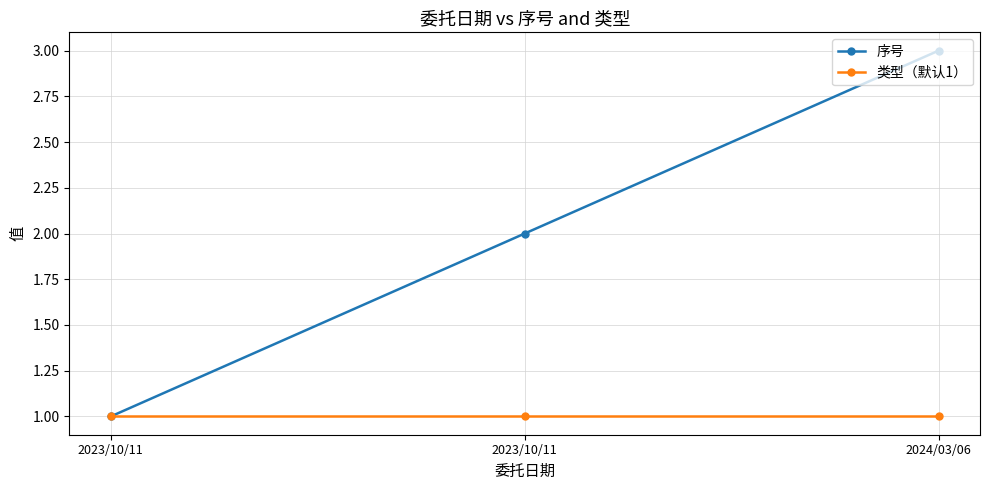

Reading left to right, extract all data points from this chart.

序号: 1	2	3
类型（默认1）: 1	1	1